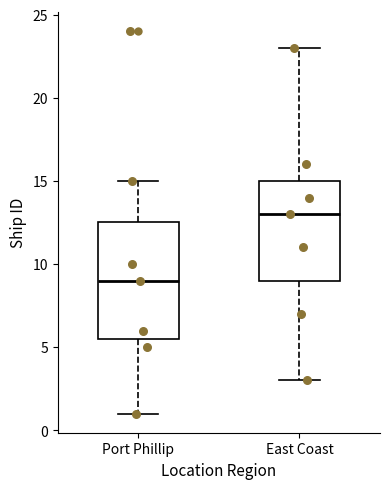

Where does the upper whisker of the box for East Coast end on the y-axis? The values are not printed on the chart, so give them approximately, as read against the axis.

23.0